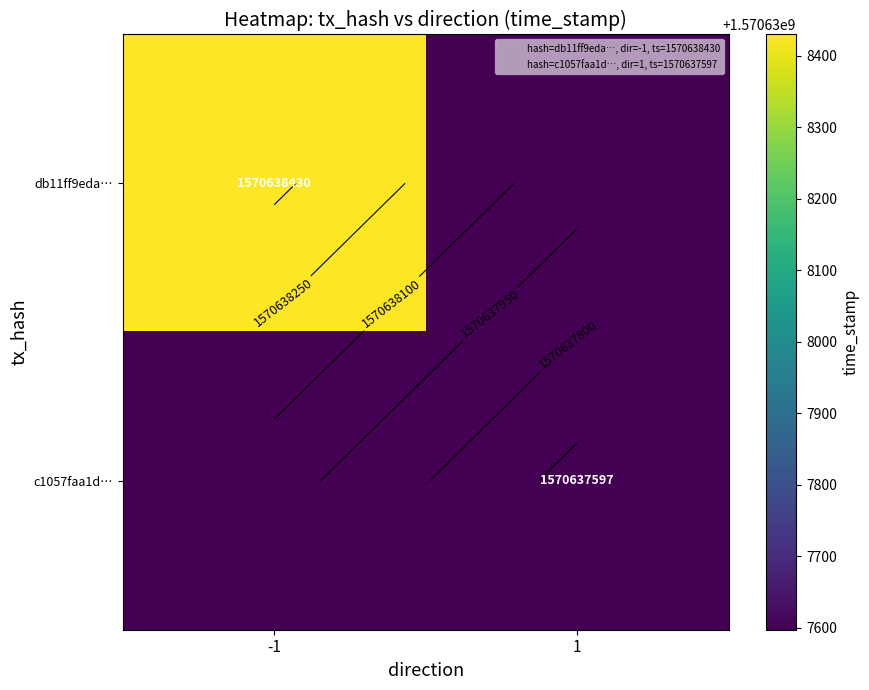

What is the difference between the db11ff9edad34f23096e79315bd856313b39740 values at direction and time_stamp?

1570638431